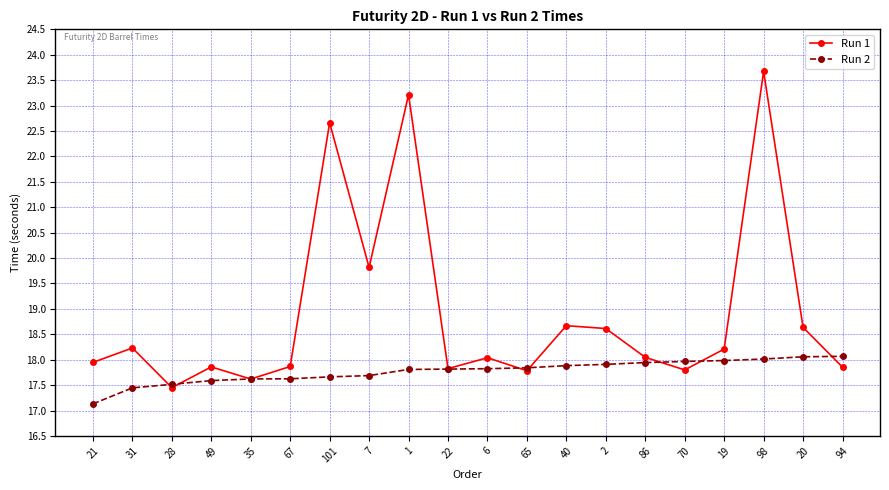

Is this an area chart (filled region under the line)?

No